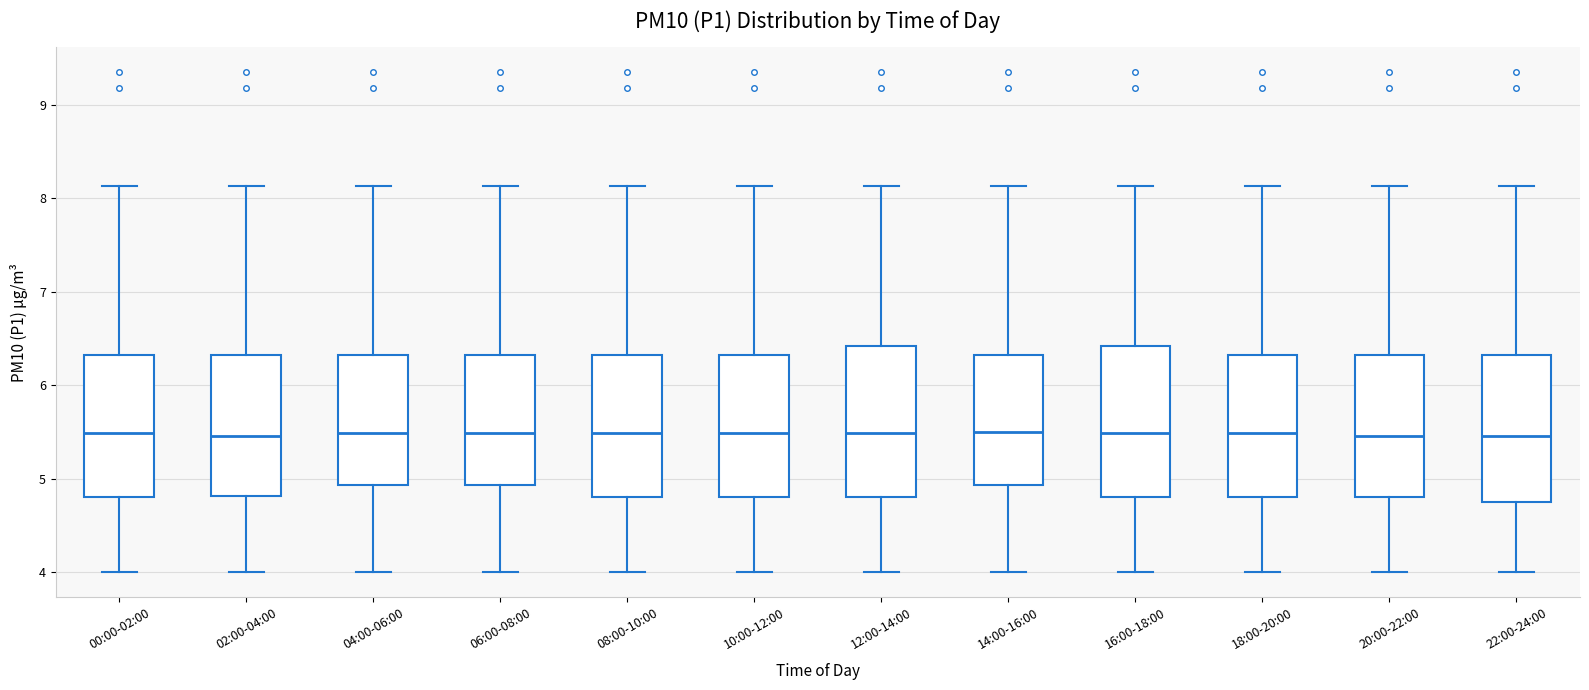

Reading left to right, transcribe this box plot: for each box, give where its median line is, the range the box spans, and where its two whiskers end, as read against the y-axis. The values are not printed on the chart, so give them approximately, as read against the axis.

00:00-02:00: median 5.5, box 4.8 to 6.3, whiskers 4.0 to 8.1
02:00-04:00: median 5.5, box 4.8 to 6.3, whiskers 4.0 to 8.1
04:00-06:00: median 5.5, box 4.9 to 6.3, whiskers 4.0 to 8.1
06:00-08:00: median 5.5, box 4.9 to 6.3, whiskers 4.0 to 8.1
08:00-10:00: median 5.5, box 4.8 to 6.3, whiskers 4.0 to 8.1
10:00-12:00: median 5.5, box 4.8 to 6.3, whiskers 4.0 to 8.1
12:00-14:00: median 5.5, box 4.8 to 6.4, whiskers 4.0 to 8.1
14:00-16:00: median 5.5, box 4.9 to 6.3, whiskers 4.0 to 8.1
16:00-18:00: median 5.5, box 4.8 to 6.4, whiskers 4.0 to 8.1
18:00-20:00: median 5.5, box 4.8 to 6.3, whiskers 4.0 to 8.1
20:00-22:00: median 5.5, box 4.8 to 6.3, whiskers 4.0 to 8.1
22:00-24:00: median 5.5, box 4.8 to 6.3, whiskers 4.0 to 8.1